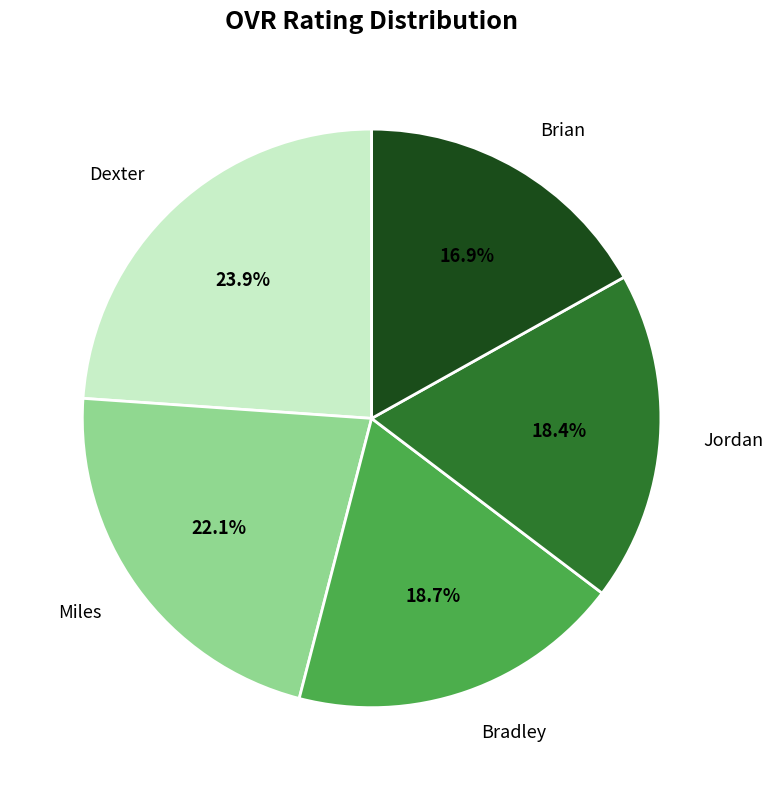

To the nearest percent, what percentage of the pie is Jordan?

18%